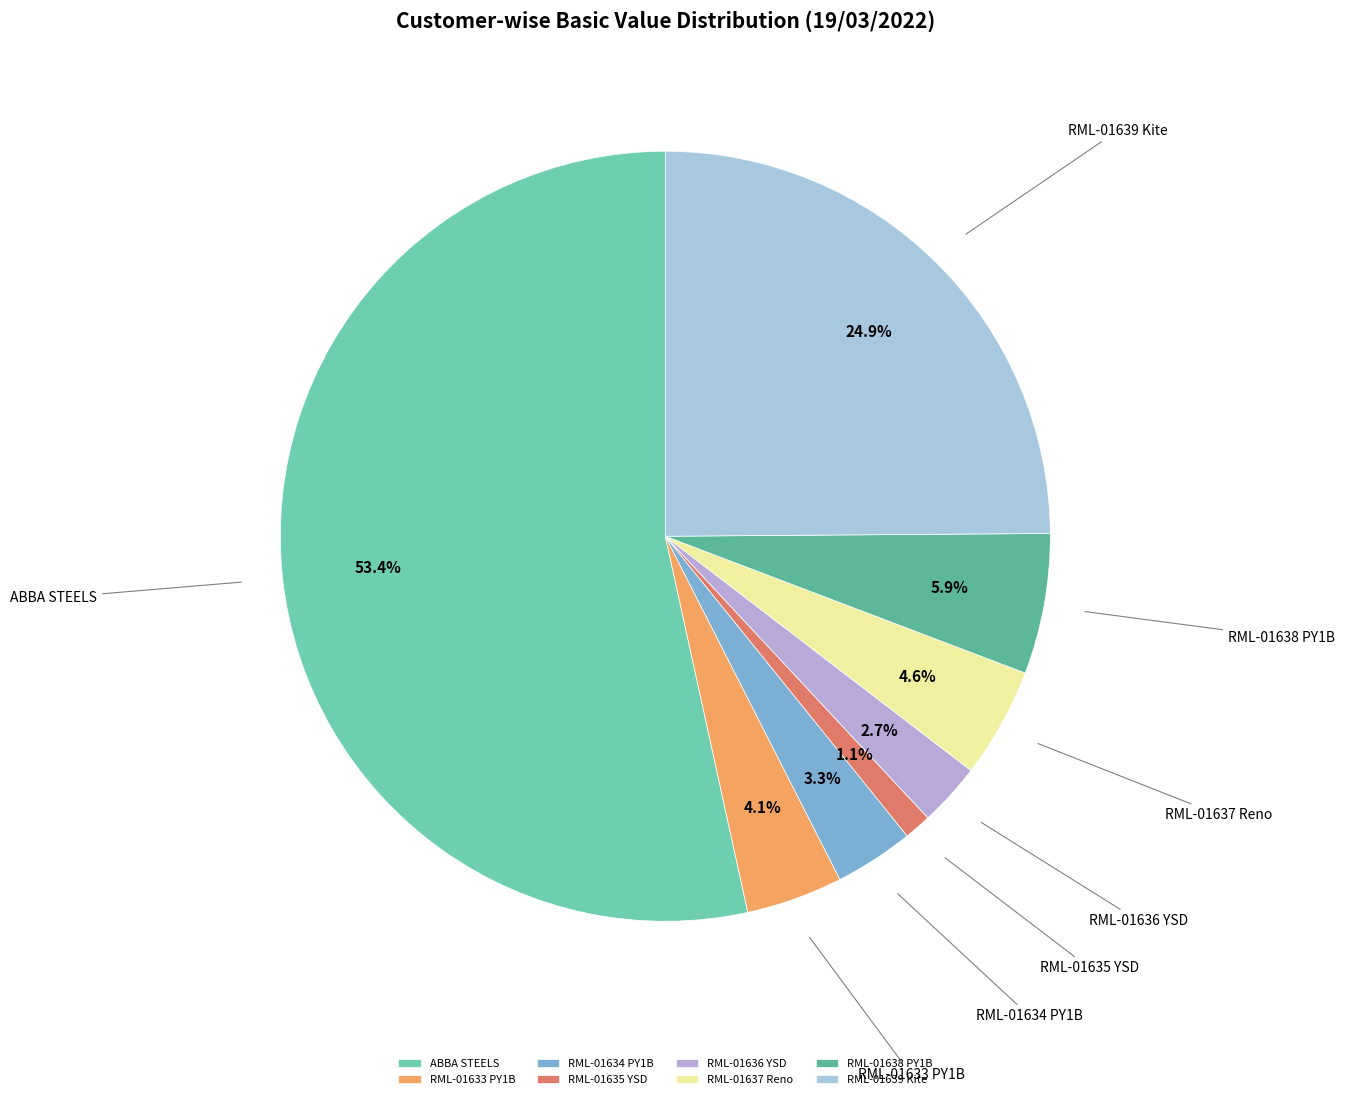

Approximately how many times larger is the value at RML-01639 Kite compared to ABBA STEELS?

0.5